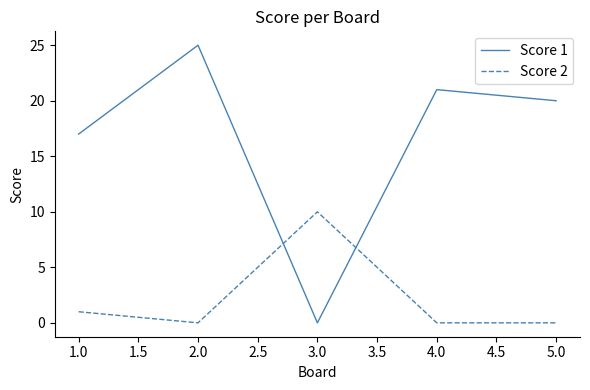

Which label corresponds to the largest value in the chart?

2.0